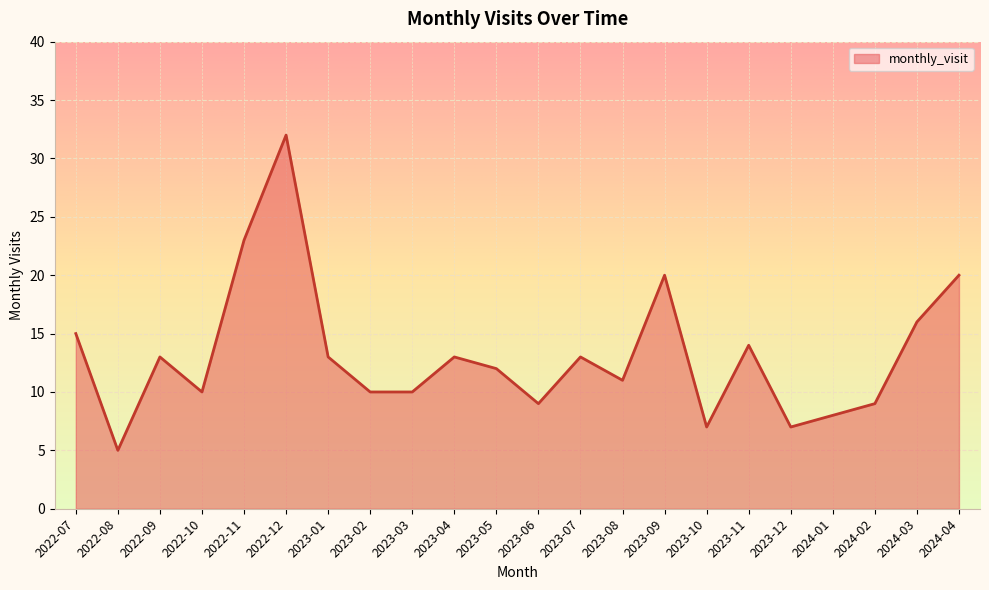

What is the smallest value displayed?

5